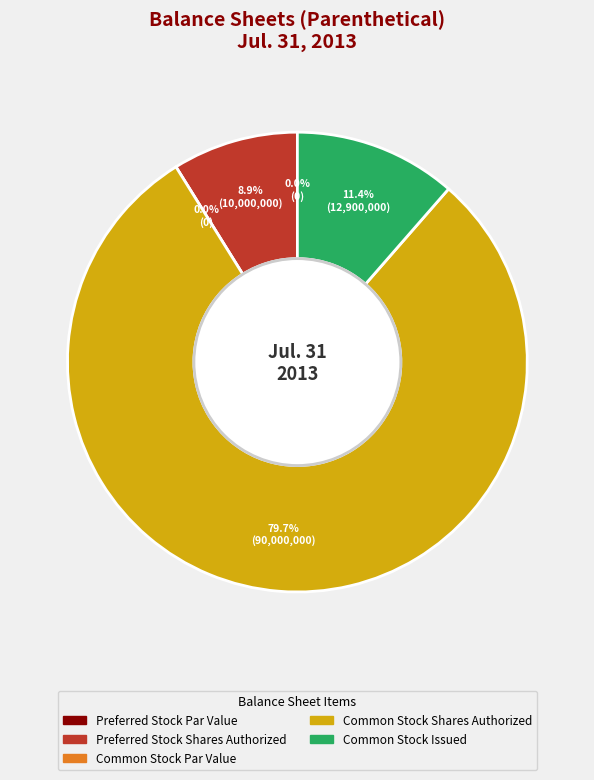

To the nearest percent, what is the difference between the Common Stock Issued and Preferred Stock Issued slice percentages?

11%